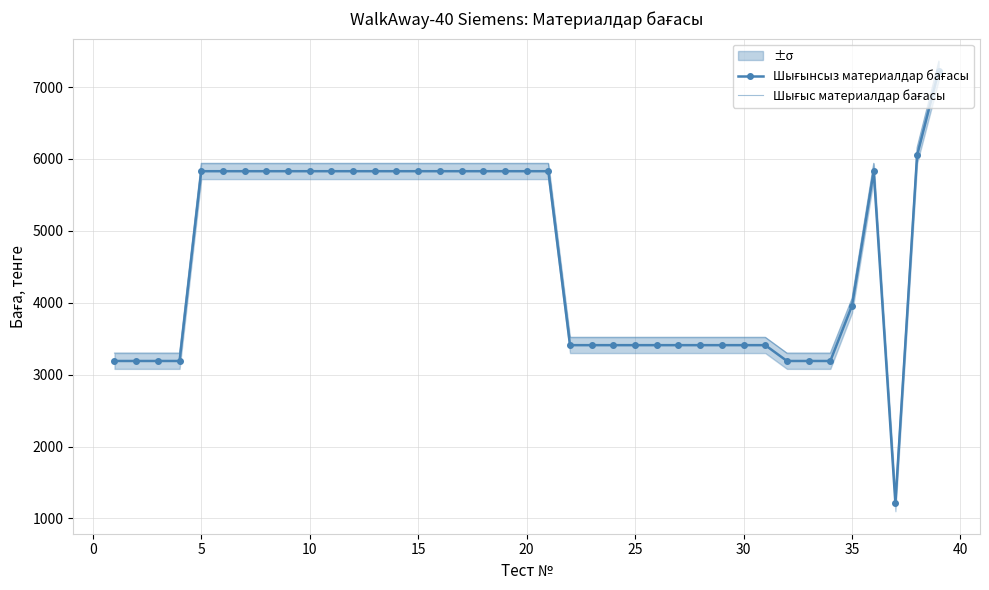

List the series in order of their peak value, lowest first.

Шығынсыз материалдар бағасы, Шығыс материалдар бағасы